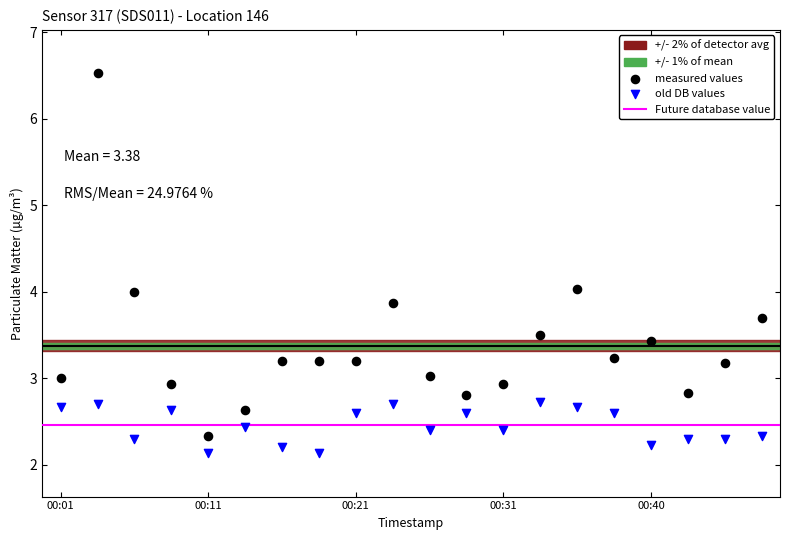

Which series has the widest spread of Y values?

measured values